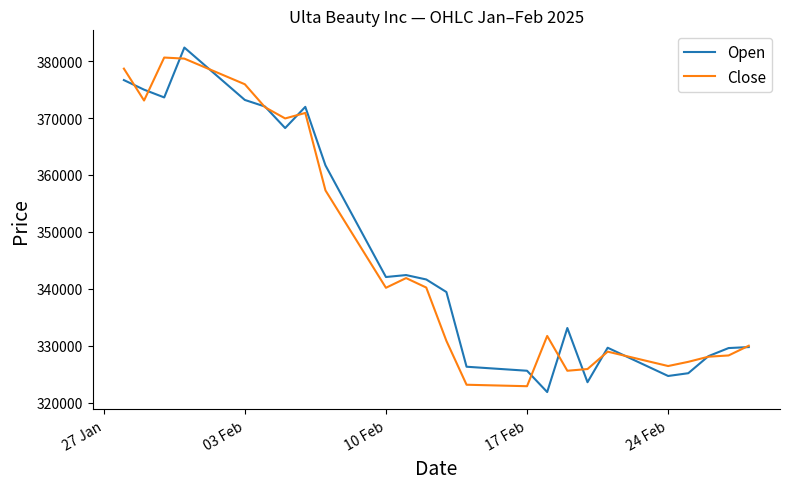

Which series has the largest range (max minus min)?

Open